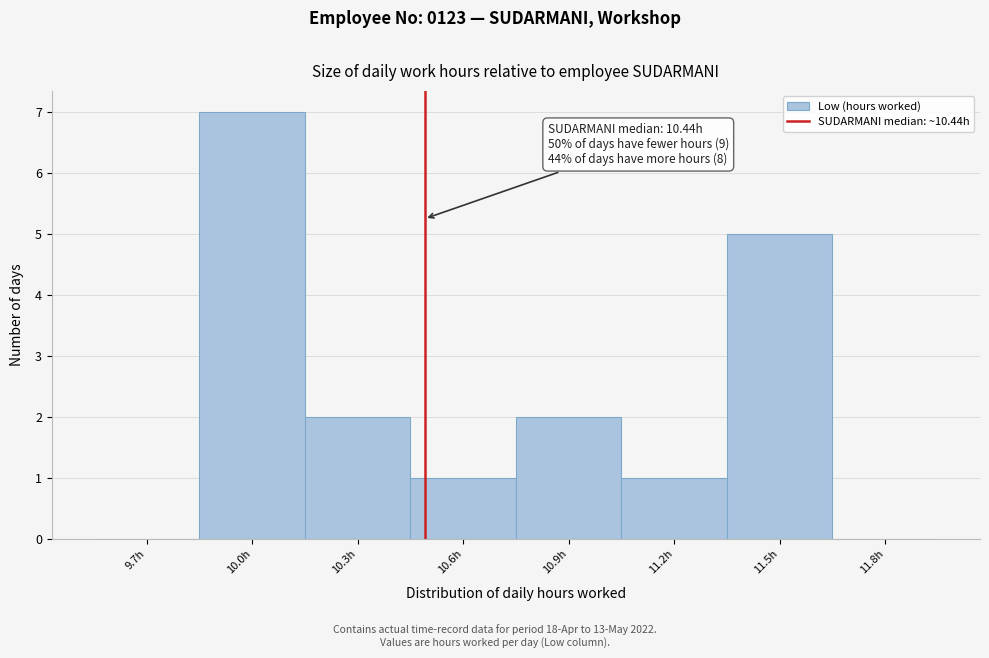

Reading left to right, transcribe all the data shown in this chart.

9.7h=0	10.0h=7	10.3h=2	10.6h=1	10.9h=2	11.2h=1	11.5h=5	11.8h=0